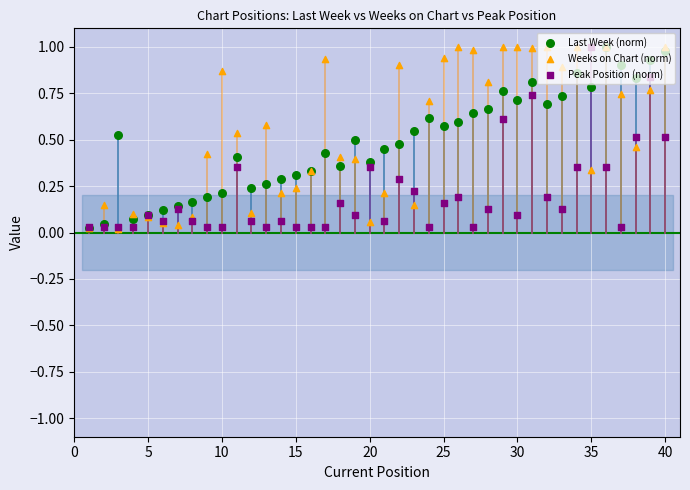

Which series has the widest spread of Y values?

Weeks on Chart (norm)